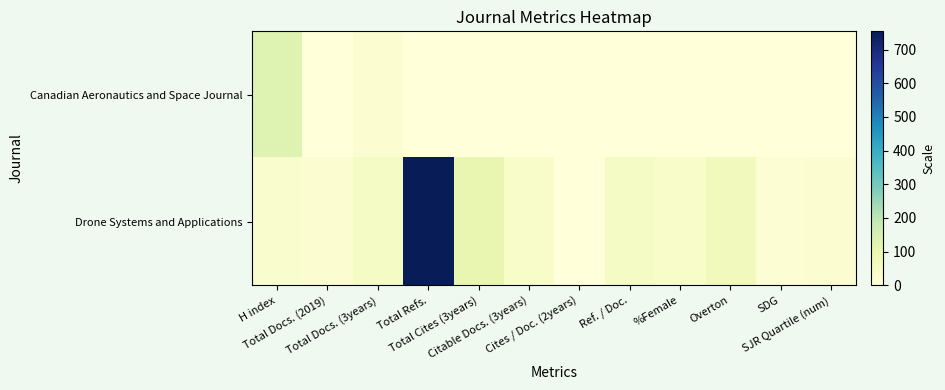

Which has a higher value, H index or Total Docs. (3years)?

H index